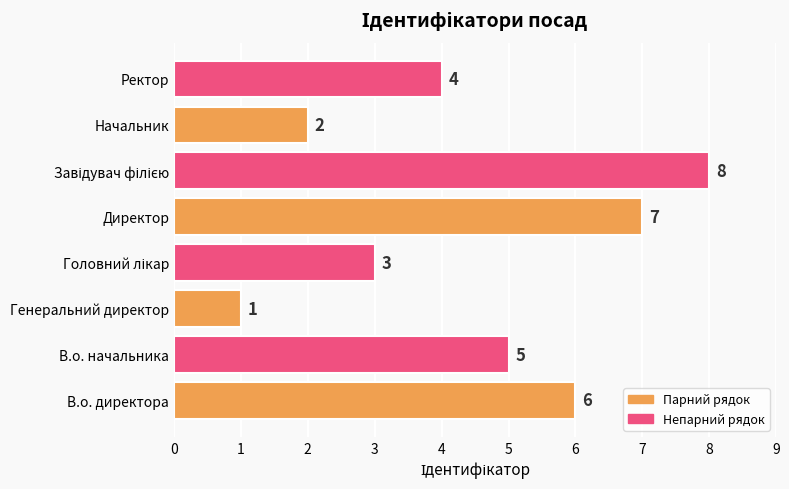

Are the bars horizontal?

Yes